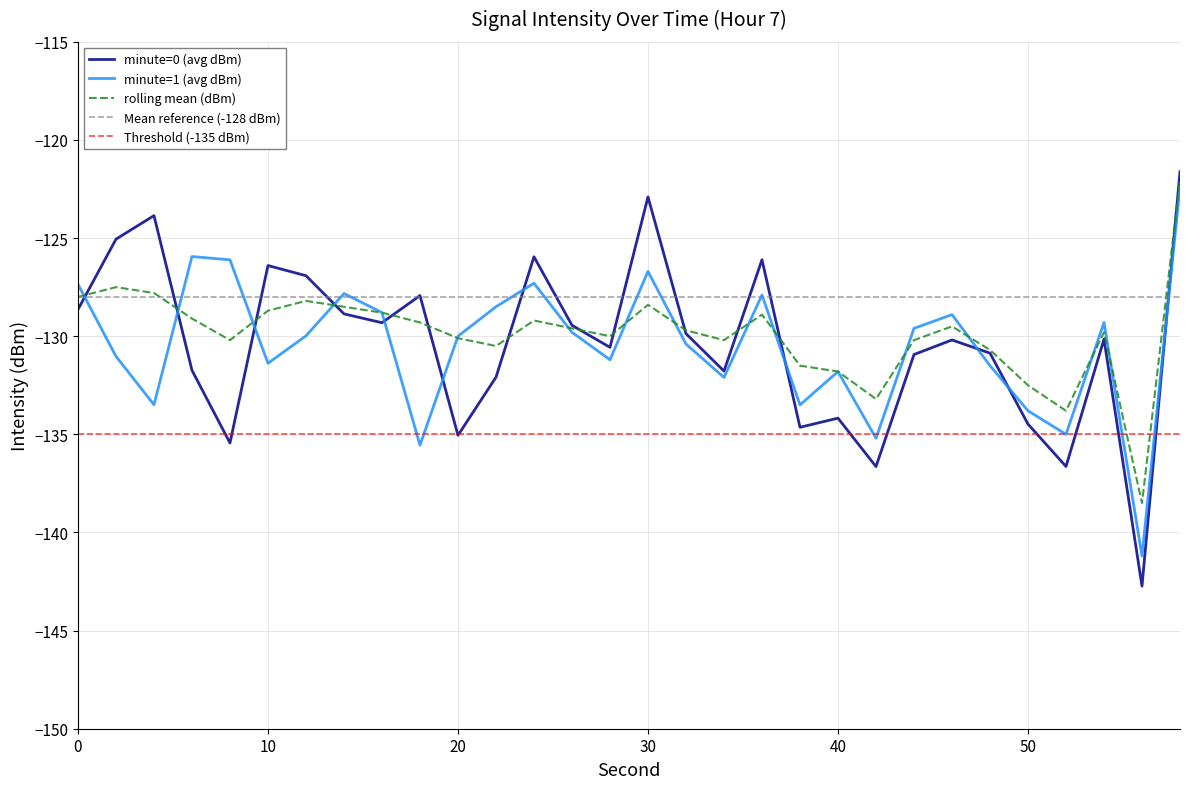

True or false: minute=1 (avg dBm) and minute=0 (avg dBm) intersect in this chart.

True